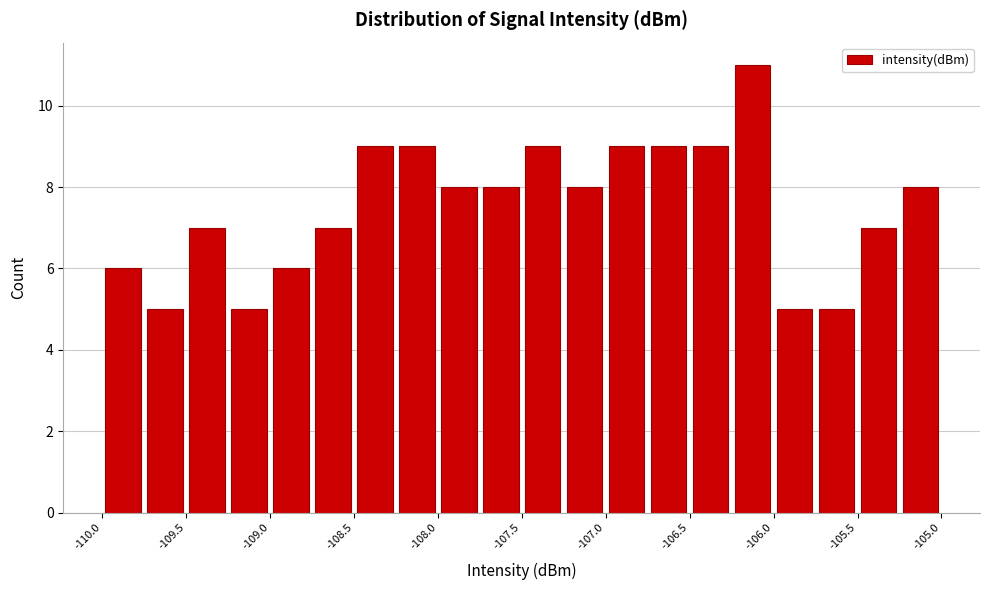

Read against the x-axis, roughly where is the centre of the tallest bar?

-106.1